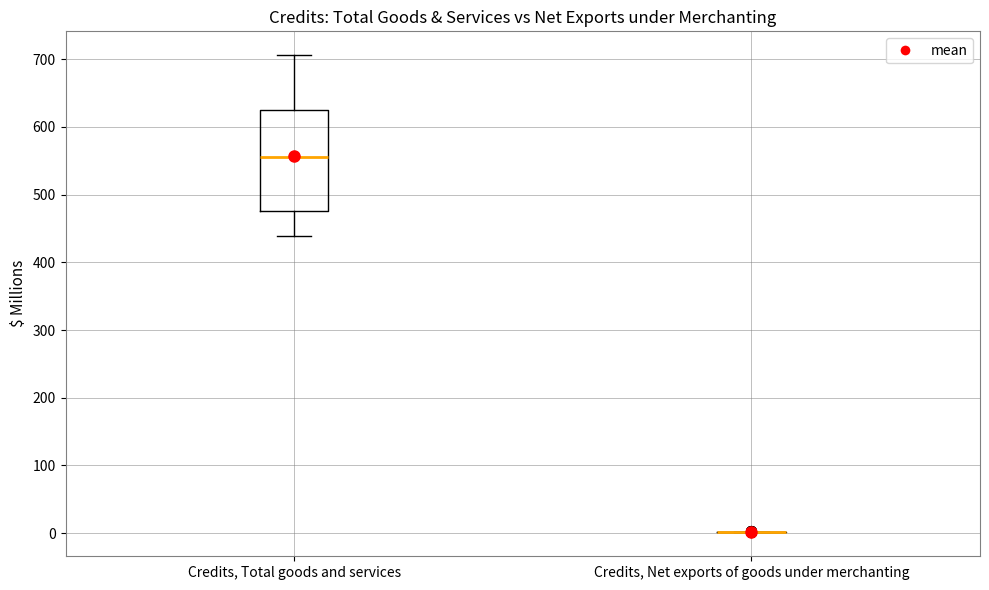

Where is the lower edge of the box for Credits, Total goods and services on the y-axis? The values are not printed on the chart, so give them approximately, as read against the axis.

480